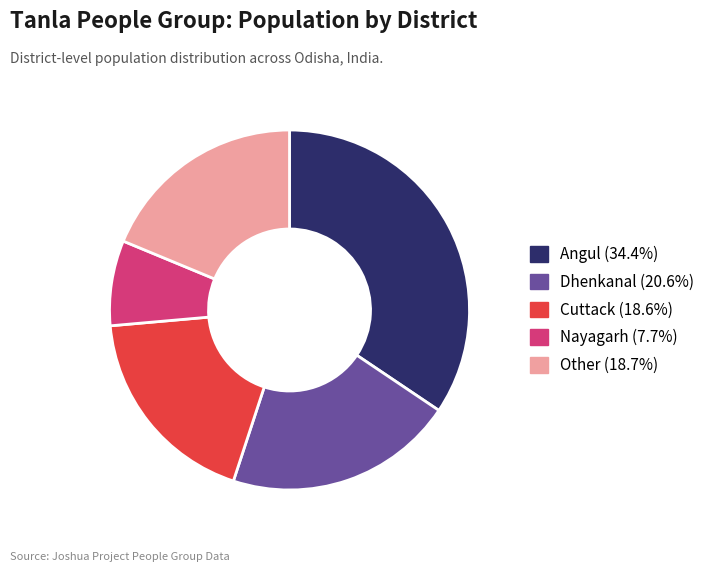

Does any single category account for the majority?

No